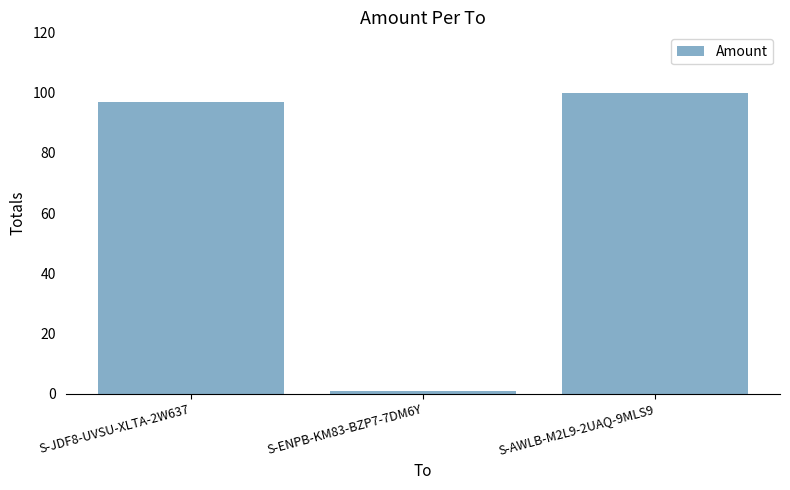

Rank the categories by value from lowest to highest.

S-ENPB-KM83-BZP7-7DM6Y, S-JDF8-UVSU-XLTA-2W637, S-AWLB-M2L9-2UAQ-9MLS9